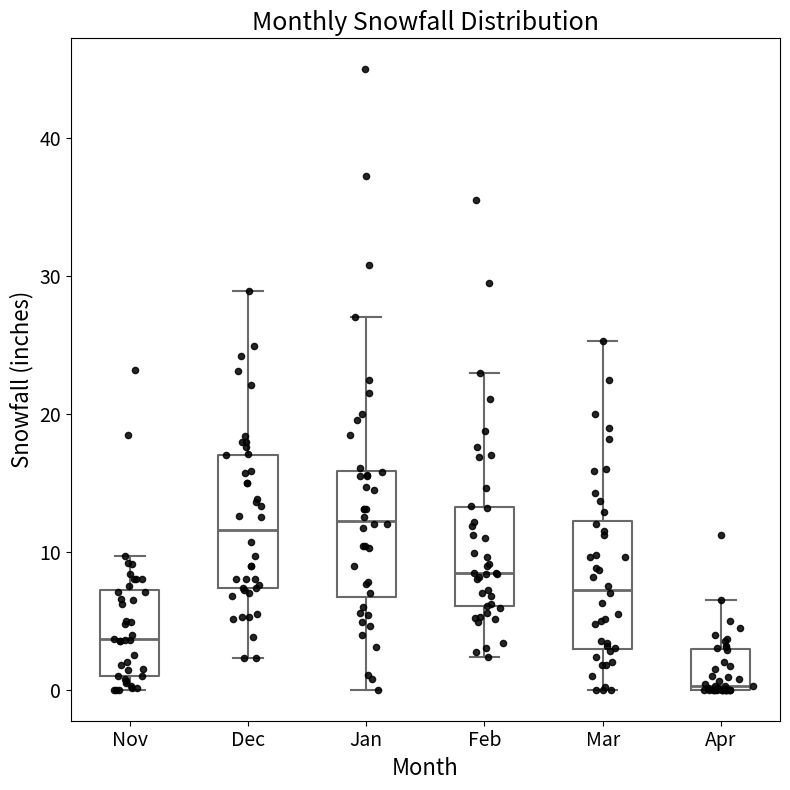

Reading left to right, transcribe this box plot: for each box, give where its median line is, the range the box spans, and where its two whiskers end, as read against the y-axis. The values are not printed on the chart, so give them approximately, as read against the axis.

Nov: median 4, box 1 to 7, whiskers 0 to 10
Dec: median 12, box 7 to 17, whiskers 2 to 29
Jan: median 12, box 7 to 16, whiskers 0 to 27
Feb: median 9, box 6 to 13, whiskers 2 to 23
Mar: median 7, box 3 to 12, whiskers 0 to 25
Apr: median 0, box 0 to 3, whiskers 0 to 7